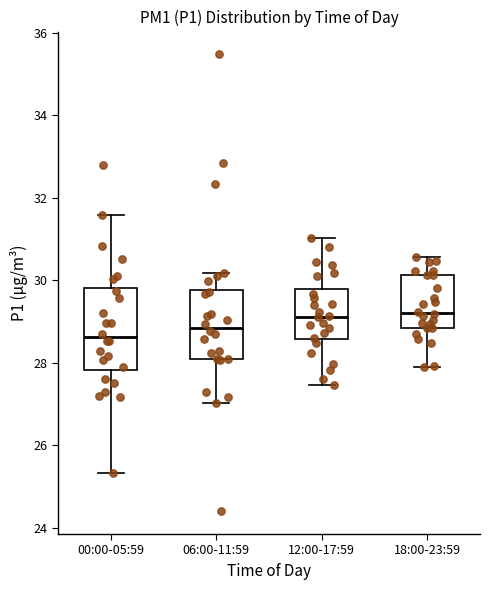

Comparing the boxes themselves (not the whiskers), which one is the tallest?

00:00-05:59